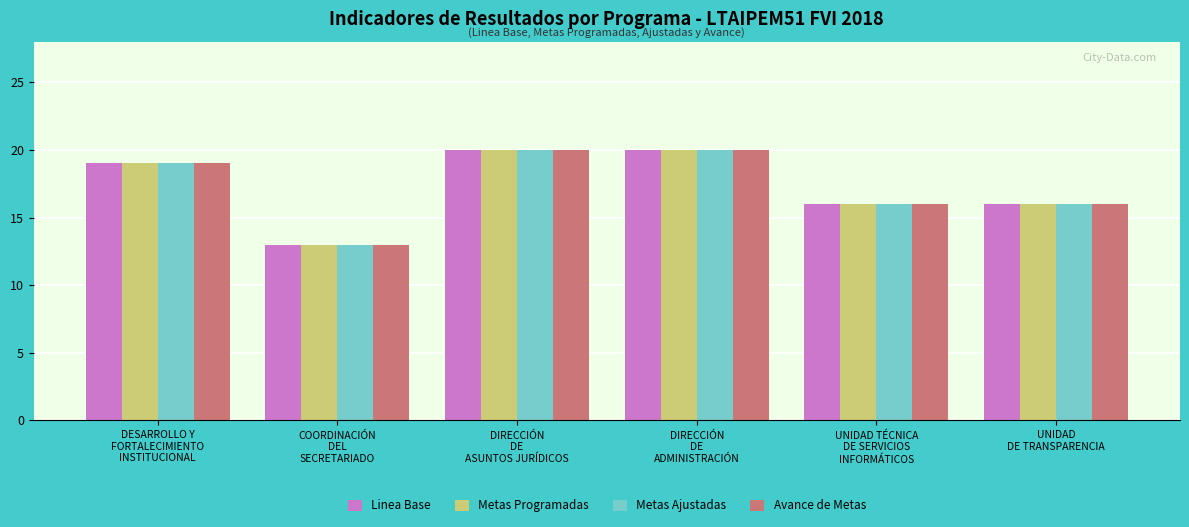

Are the bars grouped side by side (vs. stacked)?

Yes